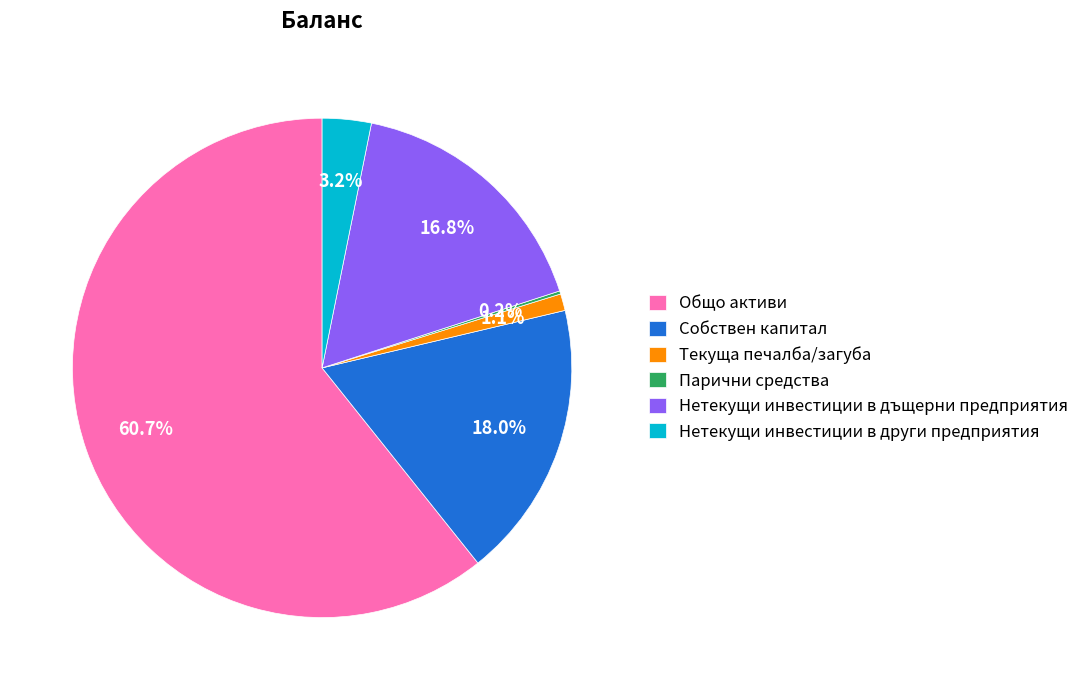

Between Собствен капитал and Текуща печалба/загуба, which is larger?

Собствен капитал